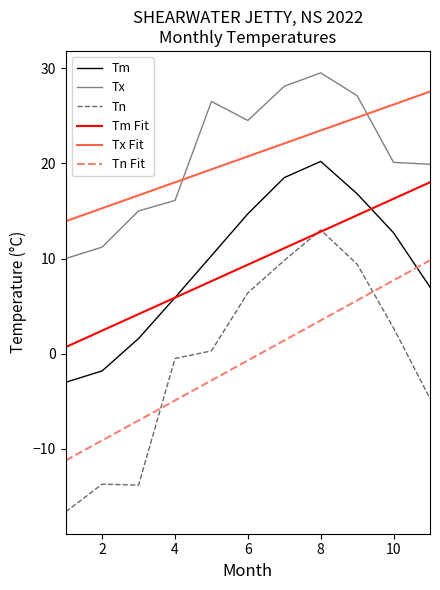

True or false: Tm Fit and Tx Fit cross at least once.

False